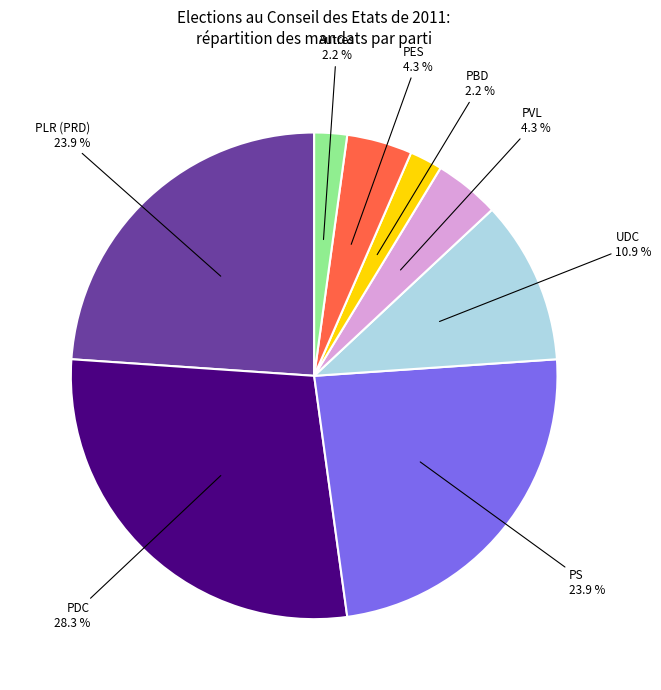

What percentage is NOT represented by PES?

95.7%